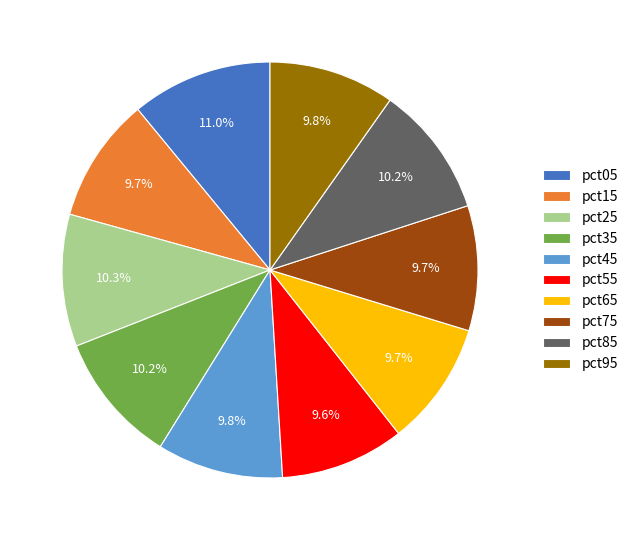

Does any single category account for the majority?

No